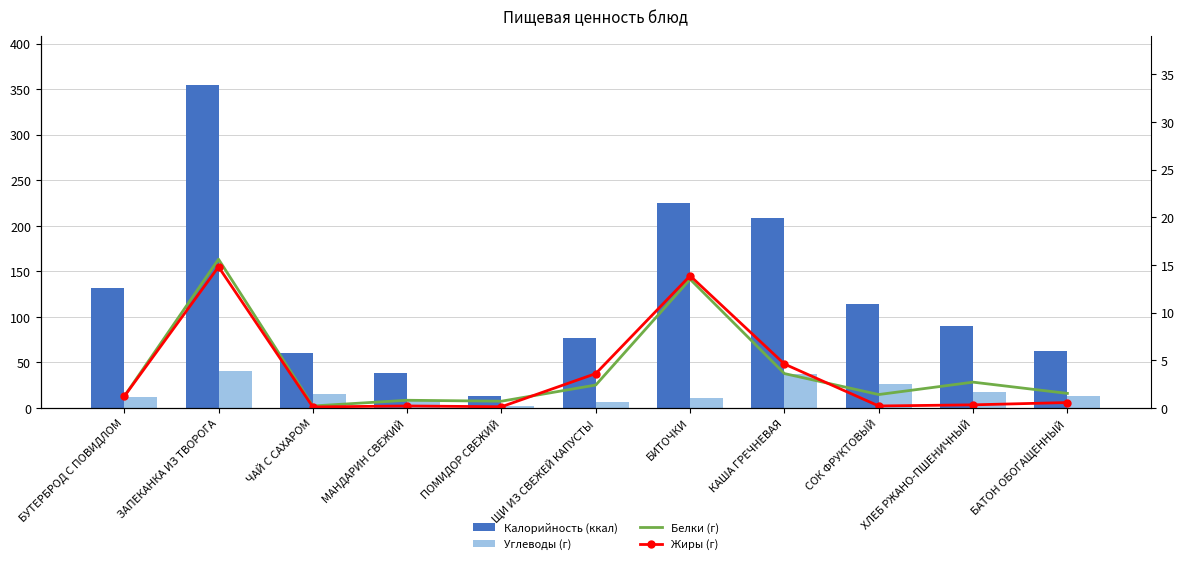

What is the label of the 3rd bar from the right?

СОК ФРУКТОВЫЙ